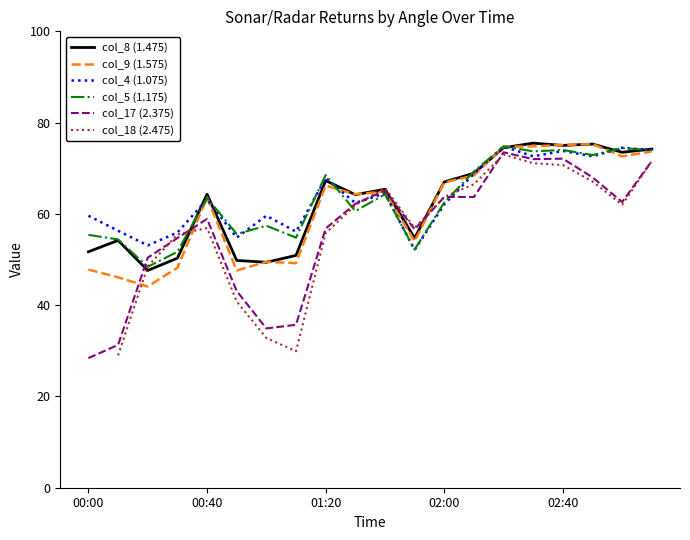

In col_4 (1.075), how many points are lower than both neighbors (excluding endpoints)?

7